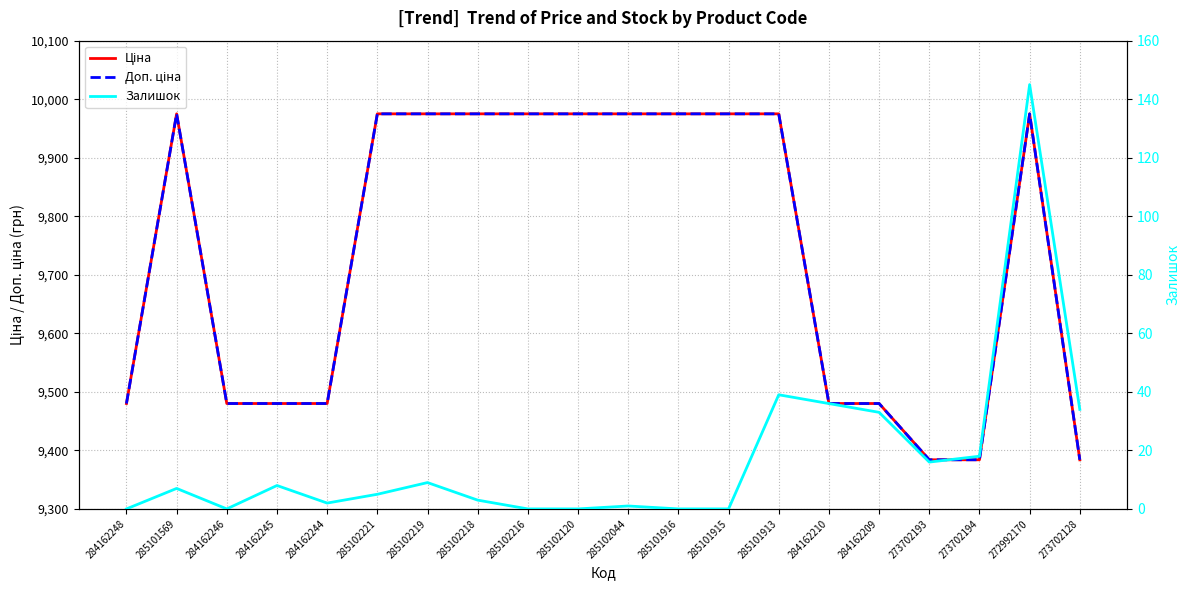

Which series has the largest range (max minus min)?

Ціна